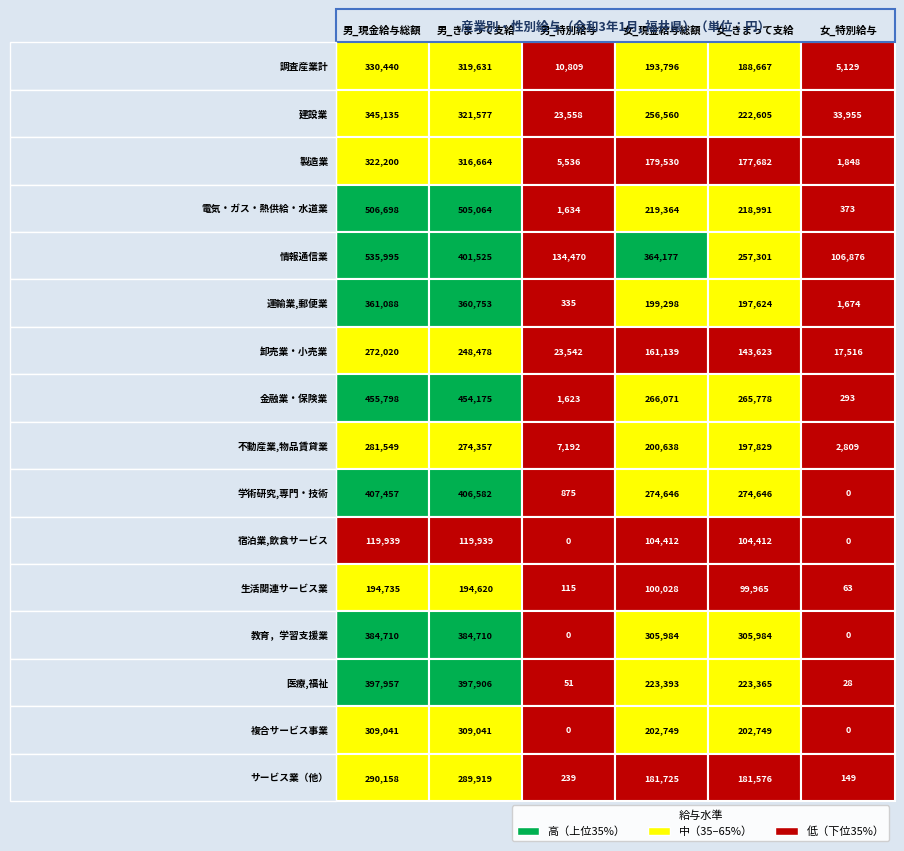

Which has a higher value, 1 or 5?

1